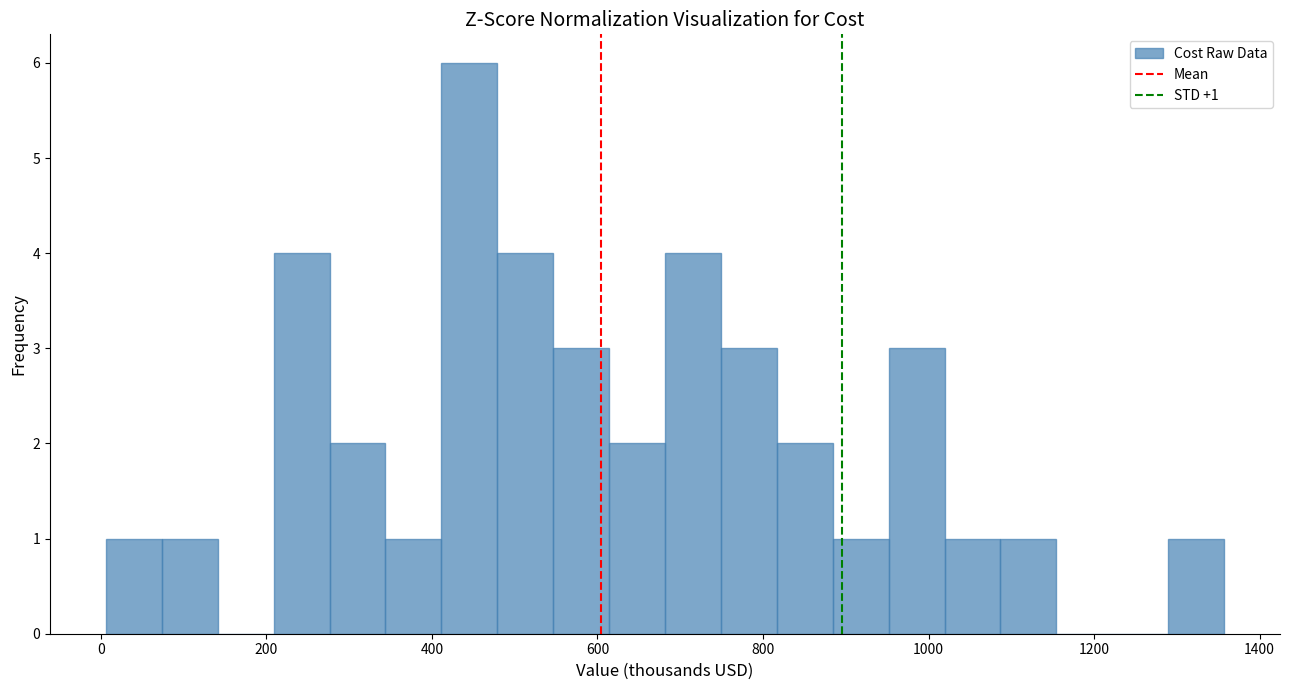

Read against the x-axis, roughly where is the centre of the tallest bar?

440